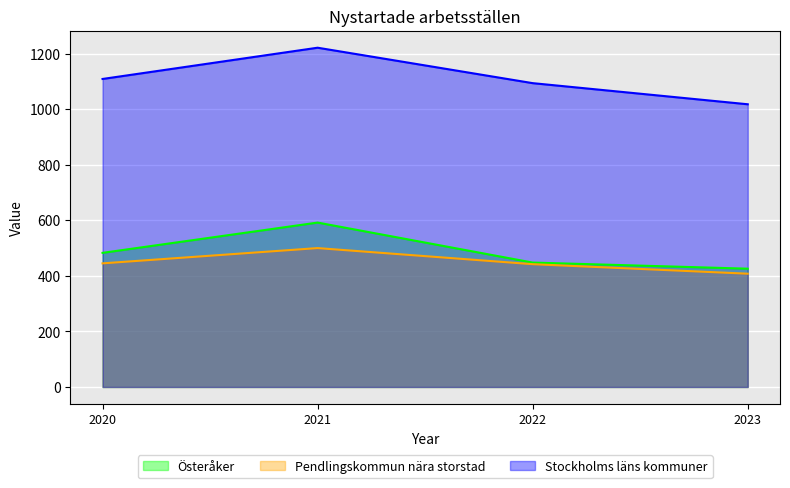

How many interior local peaks does the Stockholms läns kommuner series have?

1